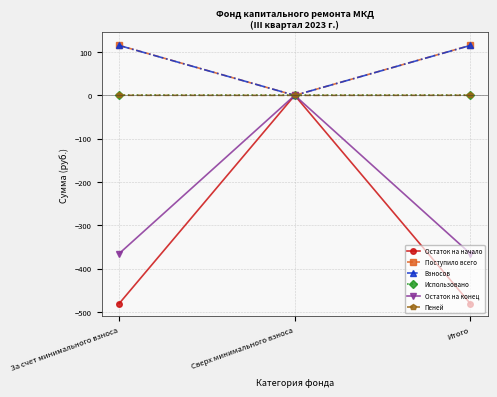

What is the sum of the Остаток на конец values at Итого and За счет минимального взноса?

-730.2